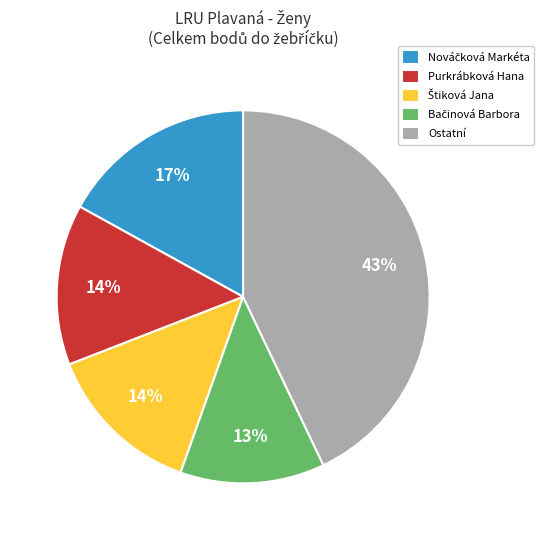

Count the number of slices in the pie.

5